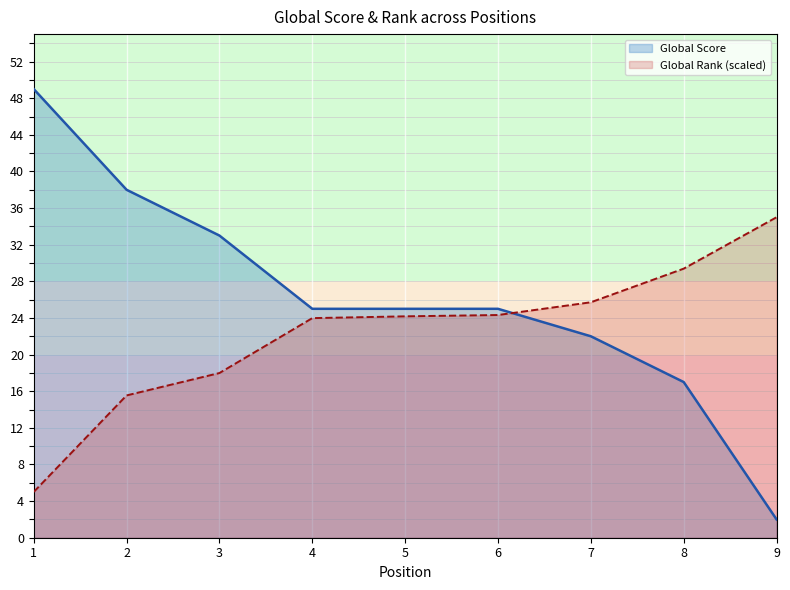

Where is Global Rank nearest to the value 20?

3